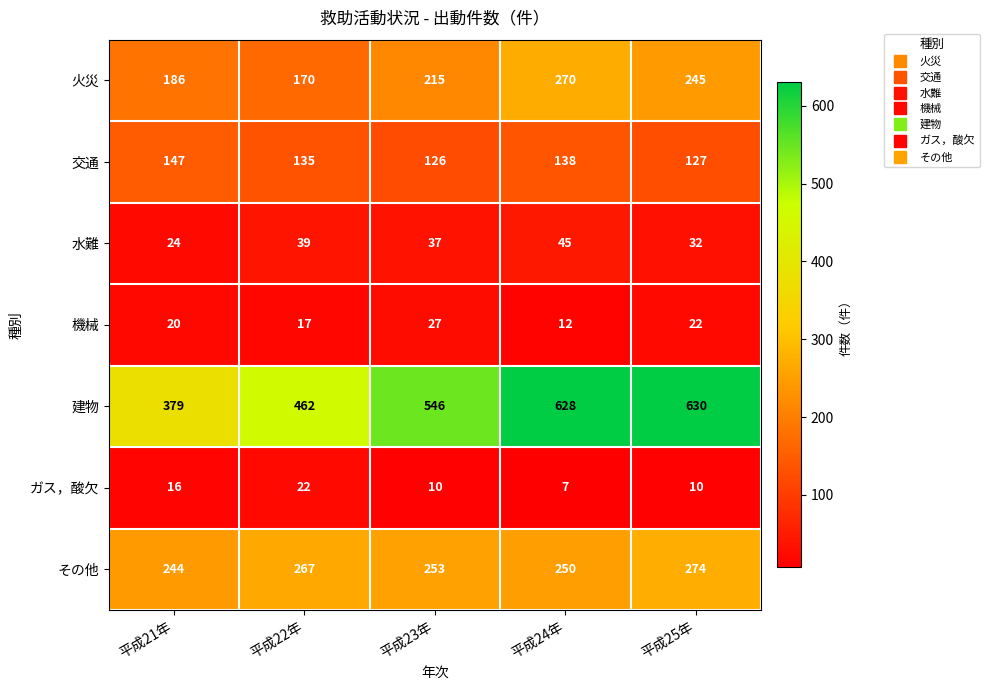

What is the total value across all series at 平成23年?

1214